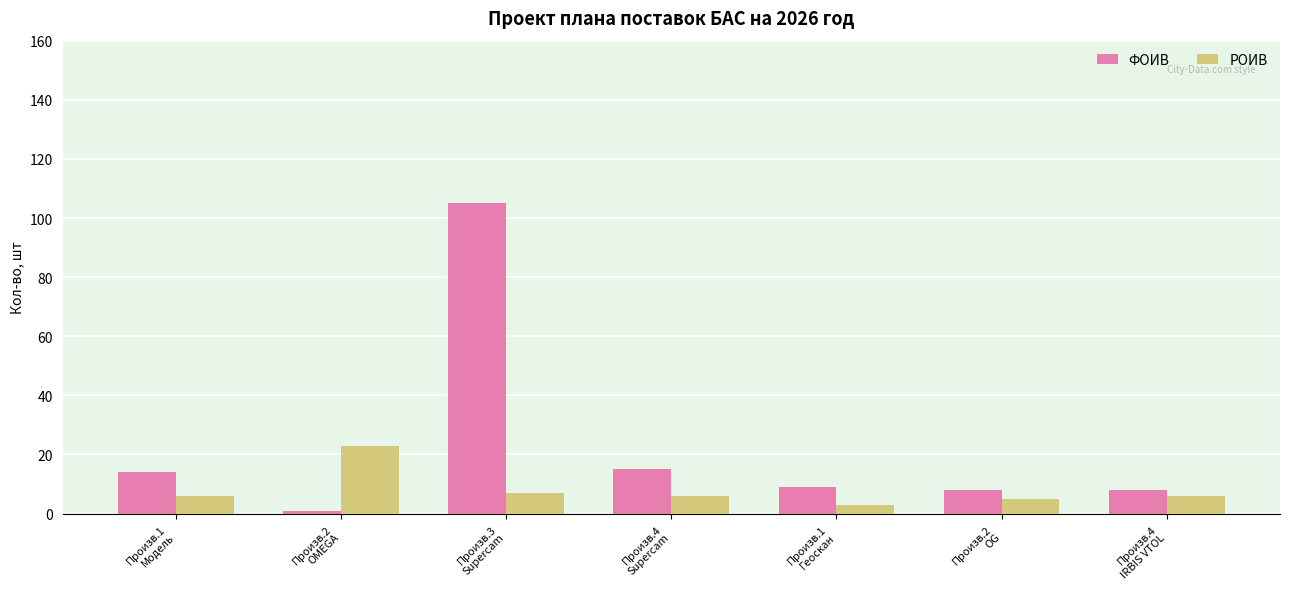

Between Произв.2
OMEGA and Произв.4
IRBIS VTOL, which series saw the biggest shift?

РОИВ